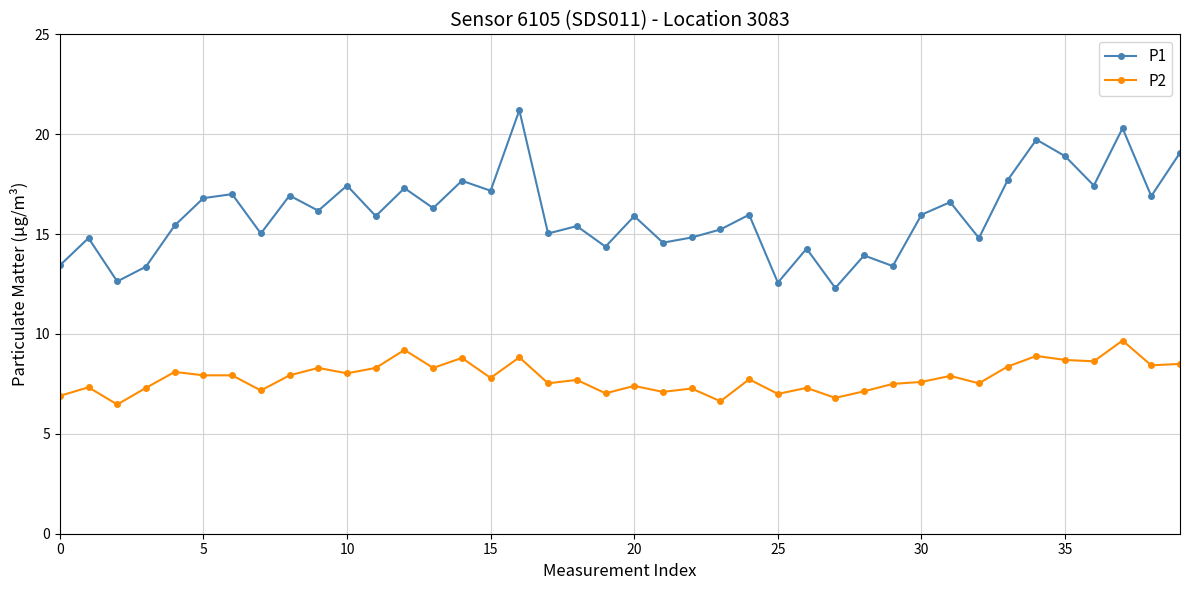

List the series in order of their overall mean, highest first.

P1, P2